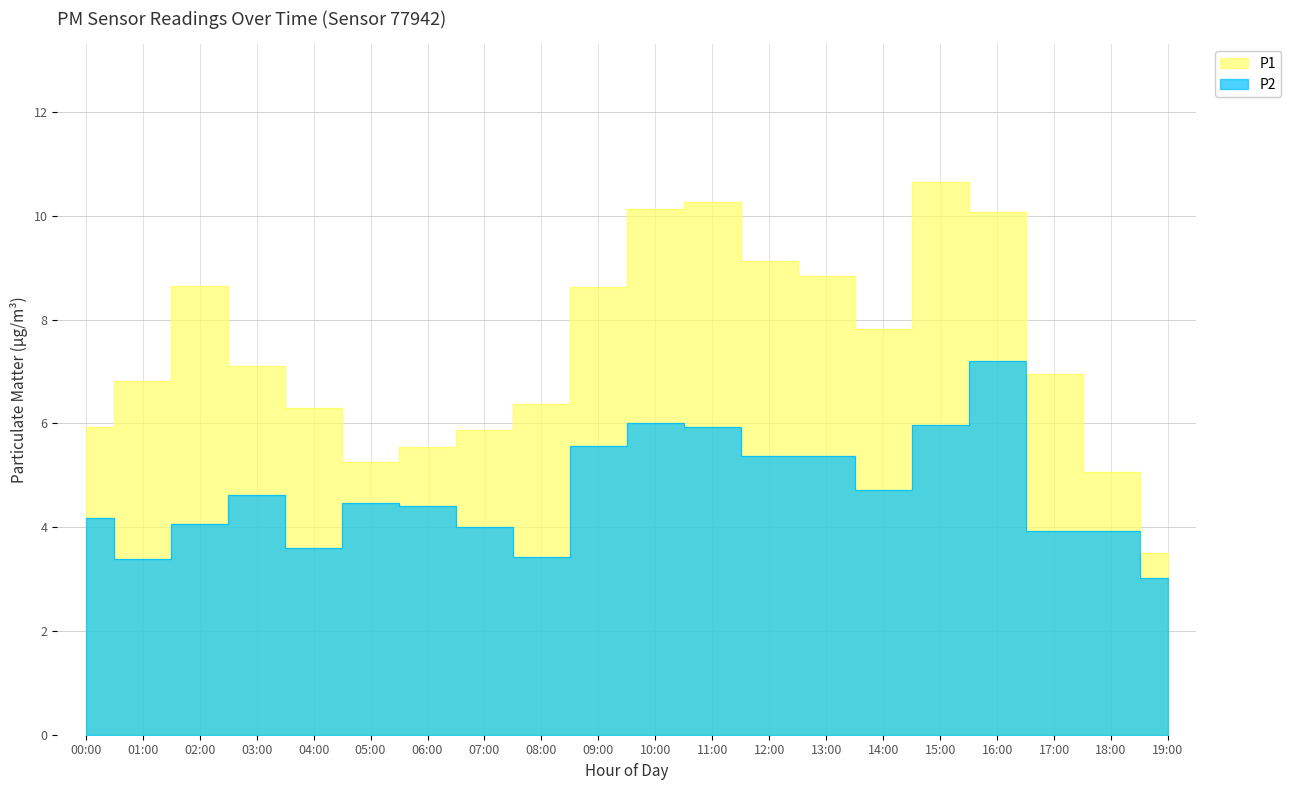

What position from the left is 19:00?

20